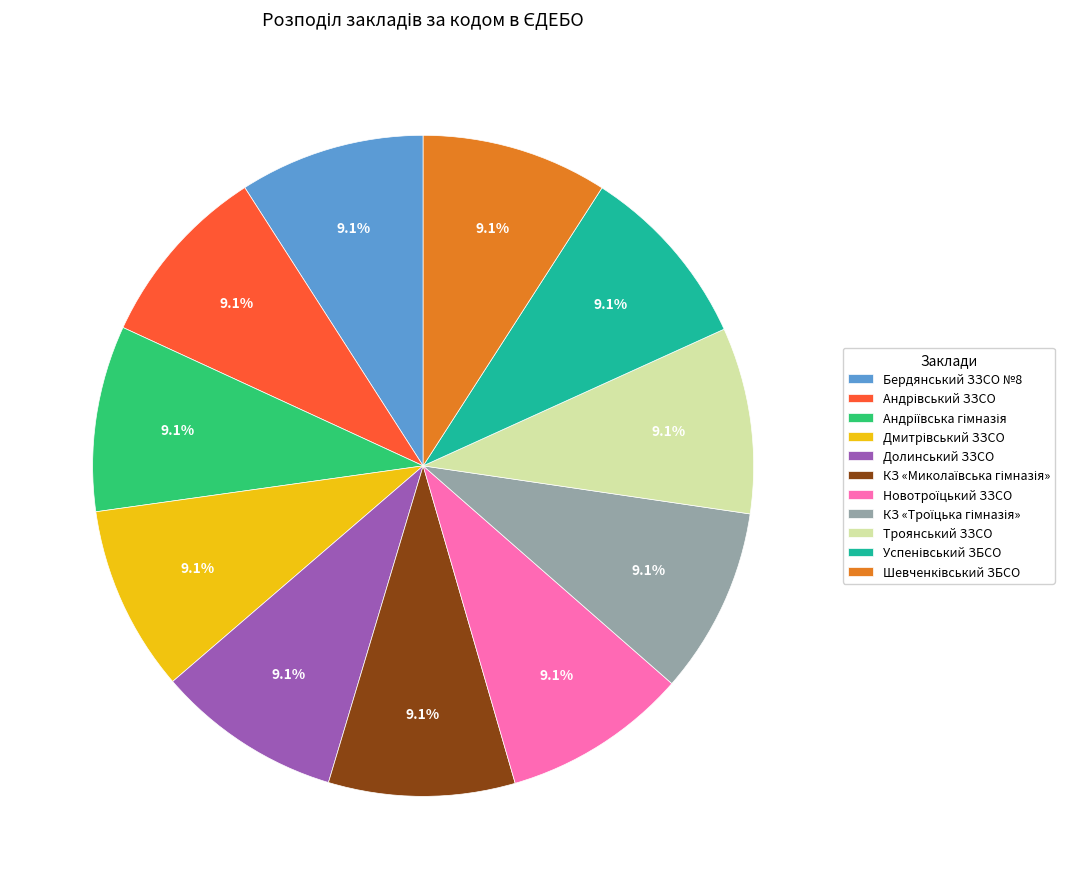

Approximately how many times larger is the value at Троянський ЗЗСО compared to Бердянський ЗЗСО №8?

1.0